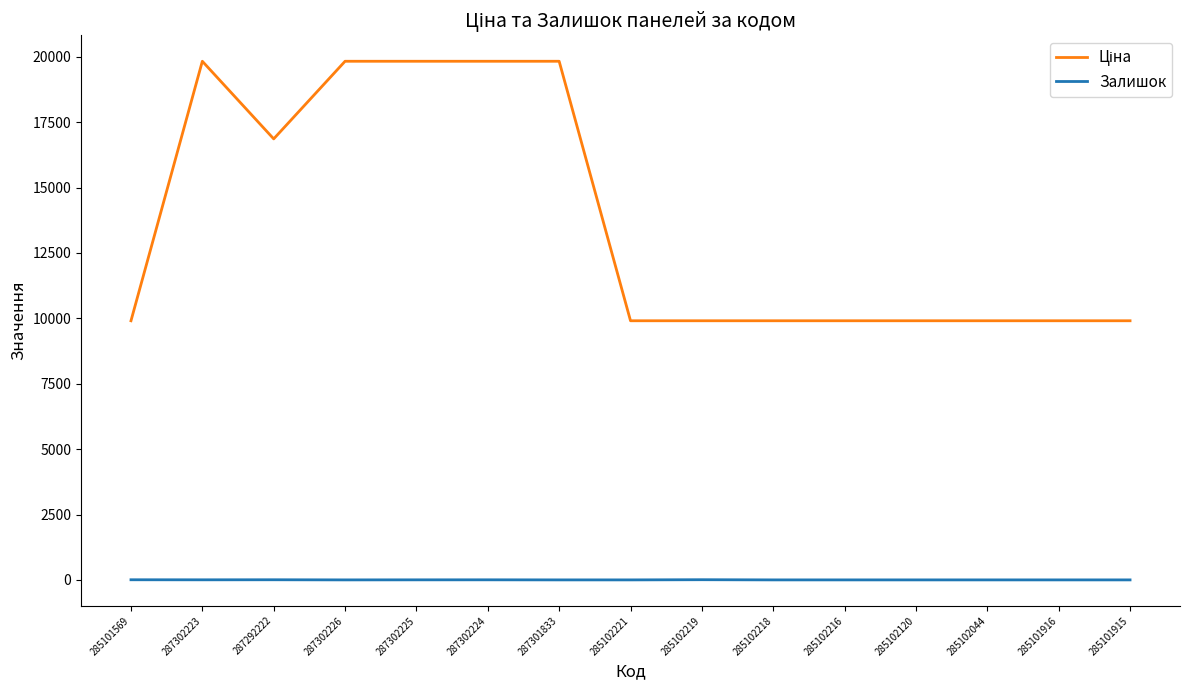

What is the spread (max minus min) of values at 285102044?

9908.5